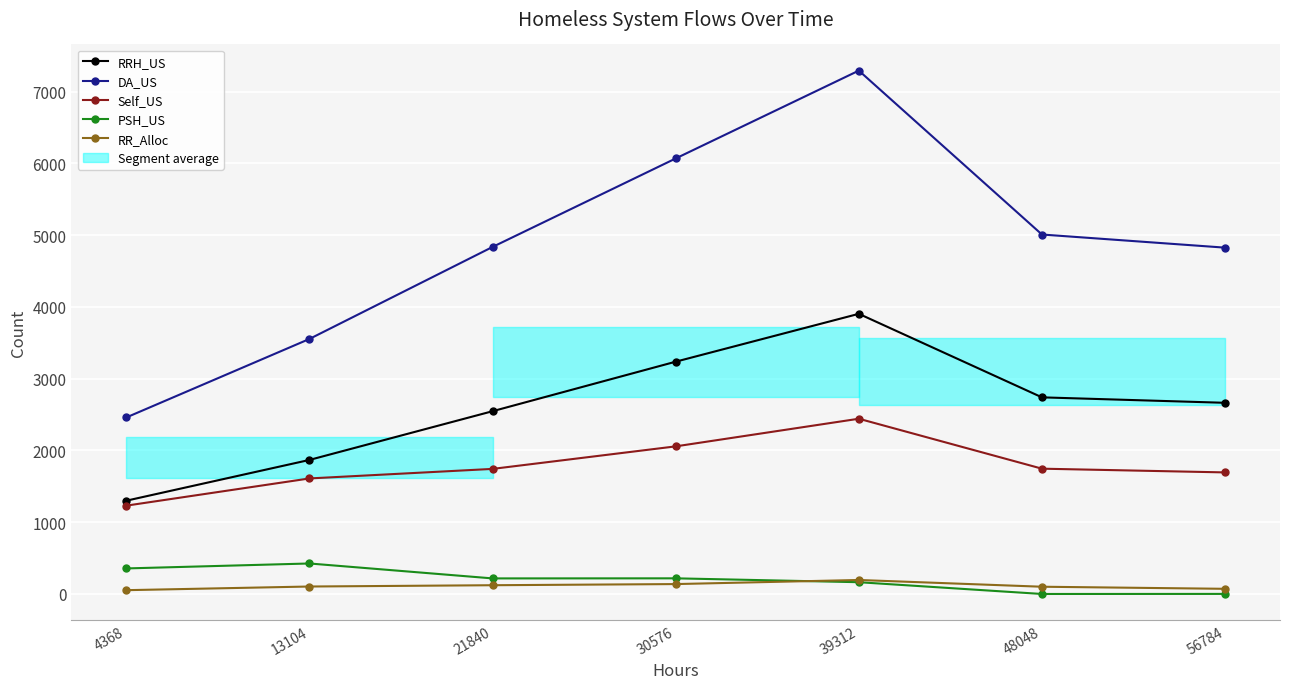

Reading left to right, what are all the values shown in this chart?

RRH_US: 4368=1300	13104=1868	21840=2547	30576=3237	39312=3904	48048=2740	56784=2664
DA_US: 4368=2460	13104=3554	21840=4836	30576=6069	39312=7293	48048=5009	56784=4826
Self_US: 4368=1231	13104=1610	21840=1743	30576=2057	39312=2442	48048=1746	56784=1694
PSH_US: 4368=356	13104=425	21840=217	30576=218	39312=164	48048=0	56784=1
RR_Alloc: 4368=53	13104=104	21840=122	30576=138	39312=195	48048=101	56784=72